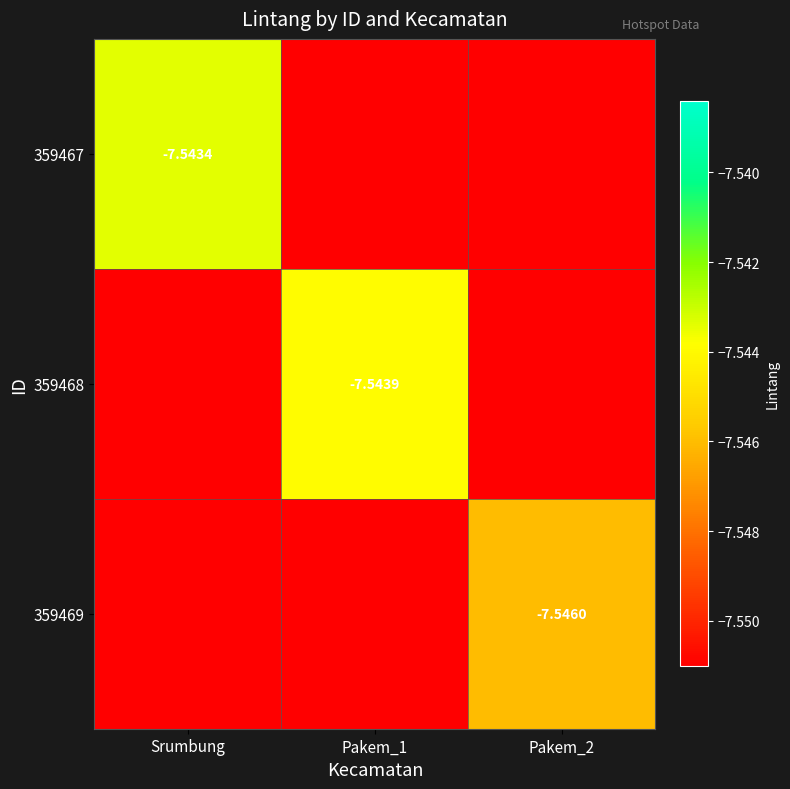

True or false: 359469 has a value of -10.5 at Pakem_2.

False